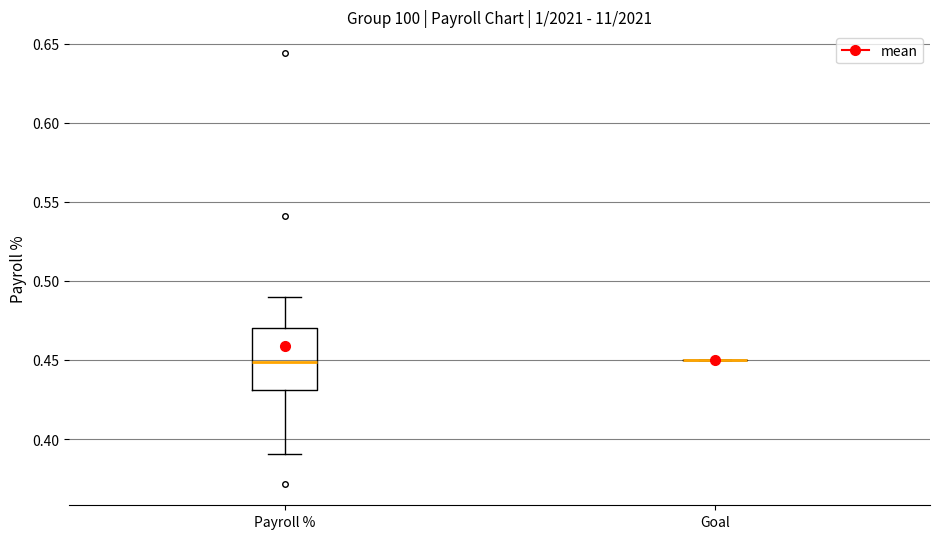

Reading left to right, read every box against the y-axis: the position of its median line, the range the box covers, and the ends of its whiskers. The values are not printed on the chart, so give them approximately, as read against the axis.

Payroll %: median 0.45, box 0.43 to 0.47, whiskers 0.39 to 0.49
Goal: box collapsed to a line at 0.45, whiskers 0.45 to 0.45